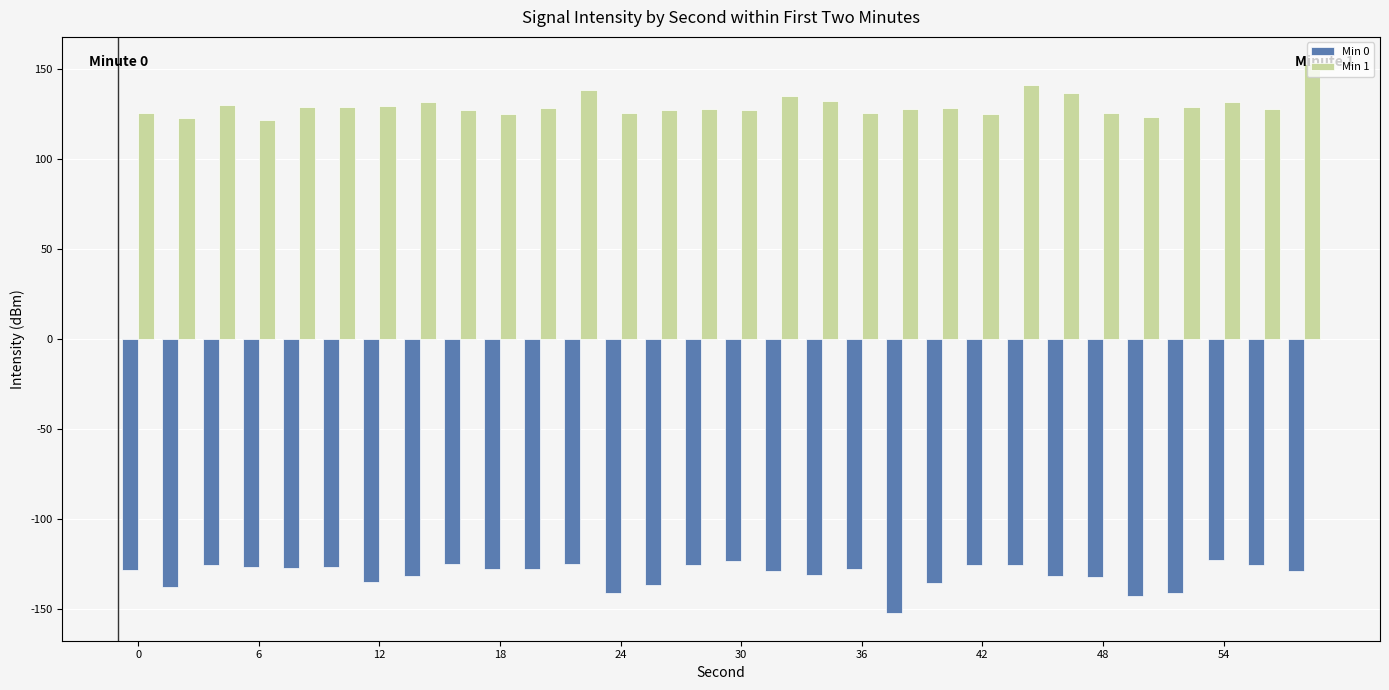

What is the greatest value displayed?

152.4